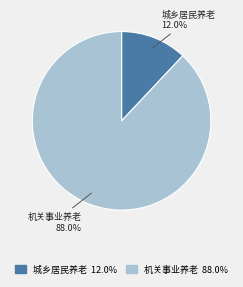

Is there any slice that represents more than half of the pie?

Yes